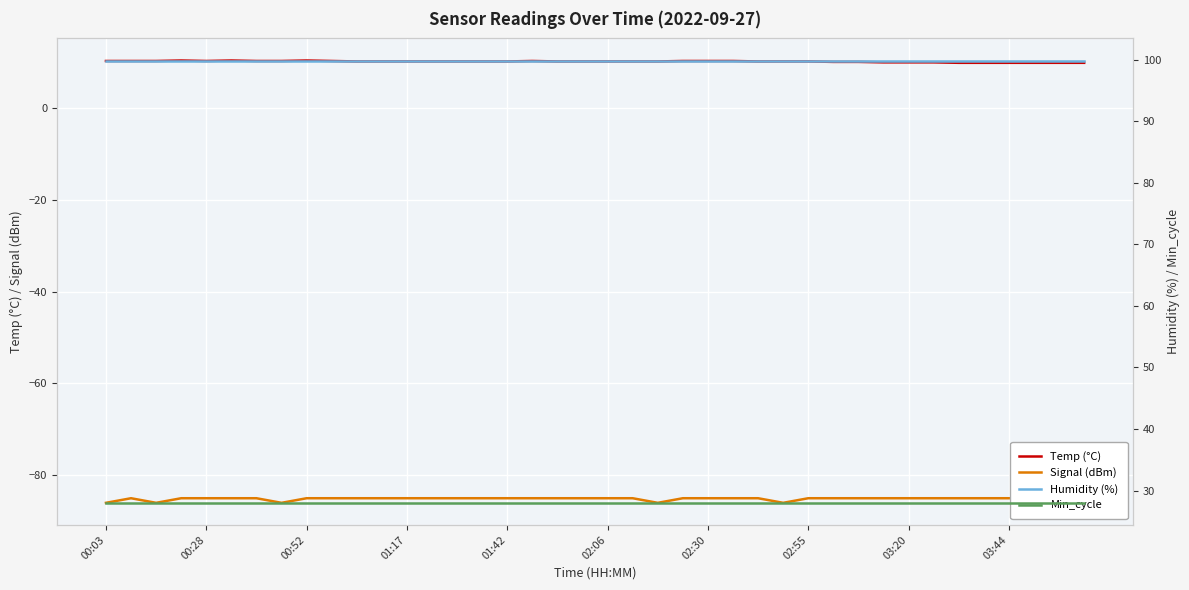

What are all the series names shown in the legend?

Temp (°C), Signal (dBm), Humidity (%), Min_cycle